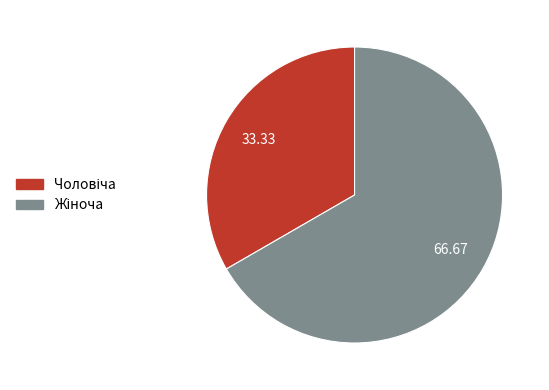

Is there any slice that represents more than half of the pie?

Yes